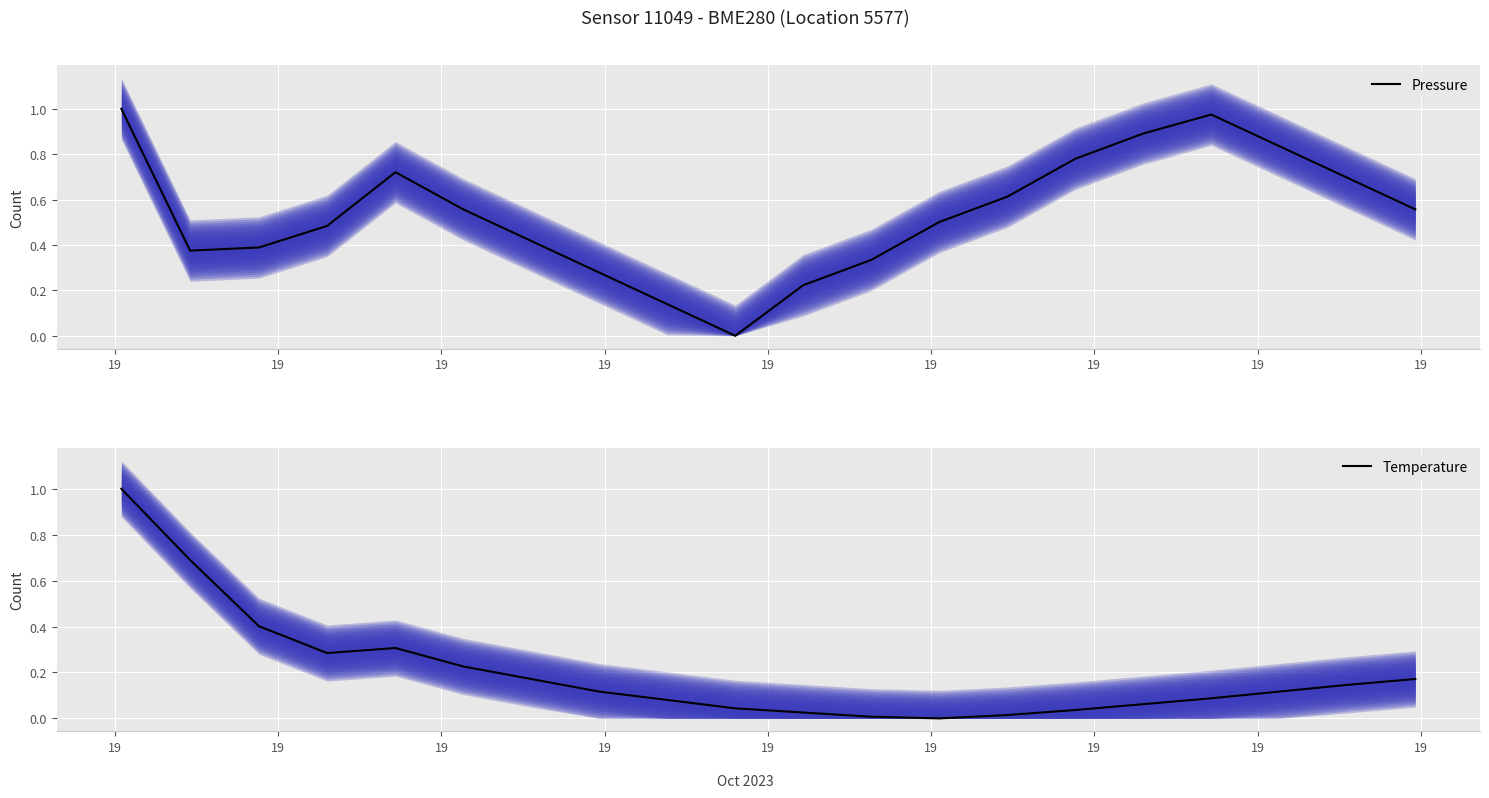

What is the highest value of the Temperature series?

1.0